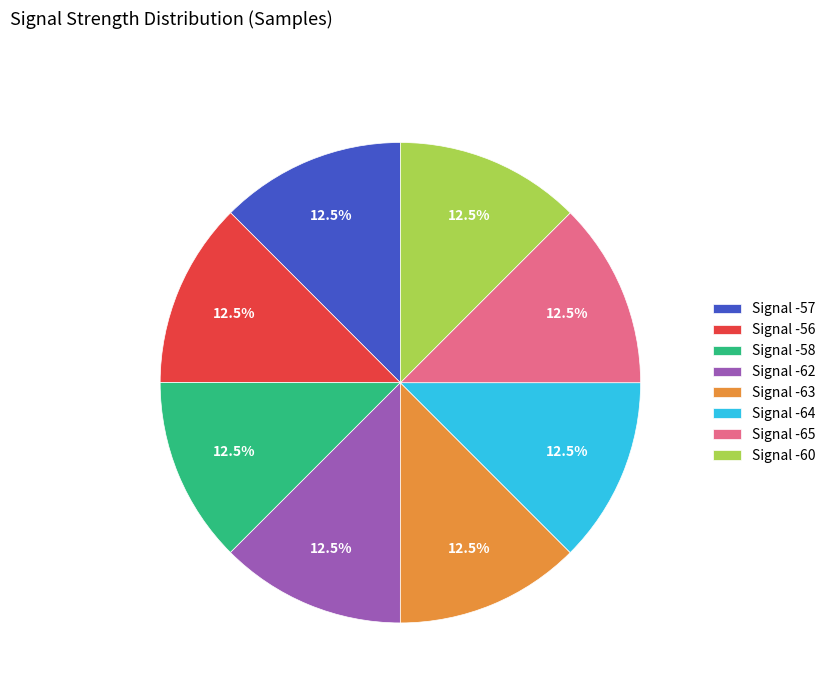

What portion of the pie excludes Signal -56?

87.5%